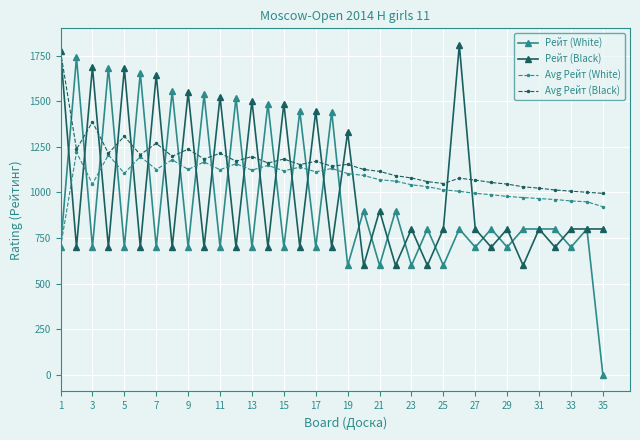

Which series has the widest spread of values?

Рейт (White)